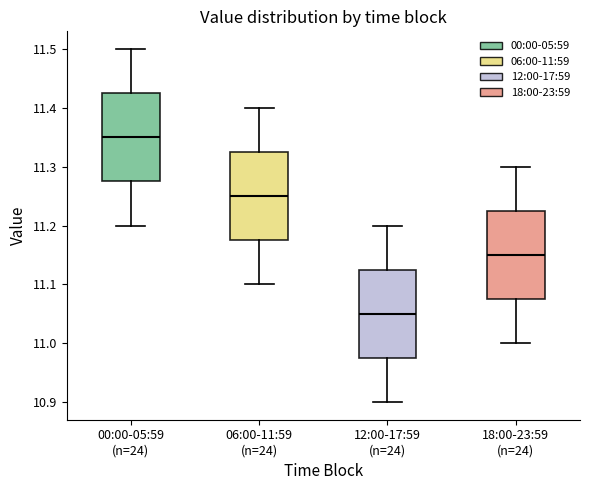

Which box has the lowest median line?

12:00-17:59 (n=24)